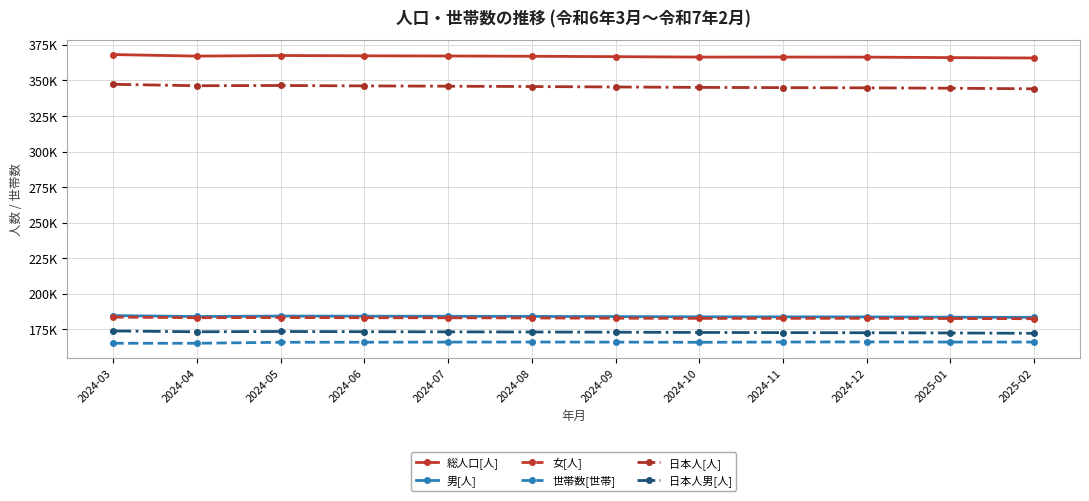

What is the highest value of the 男[人] series?

184635